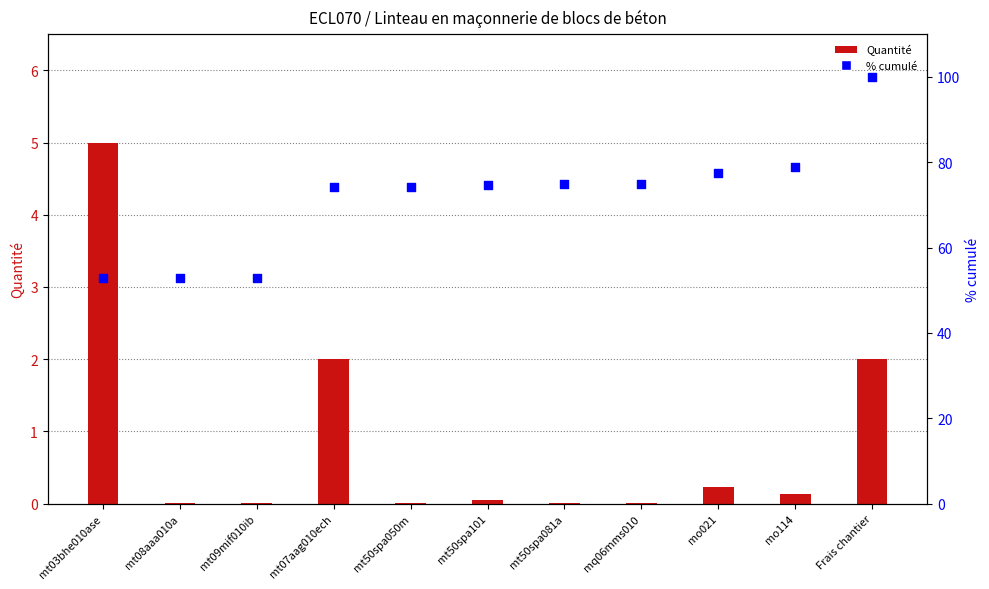

What is the total value across all series at mt50spa081a?

74.9